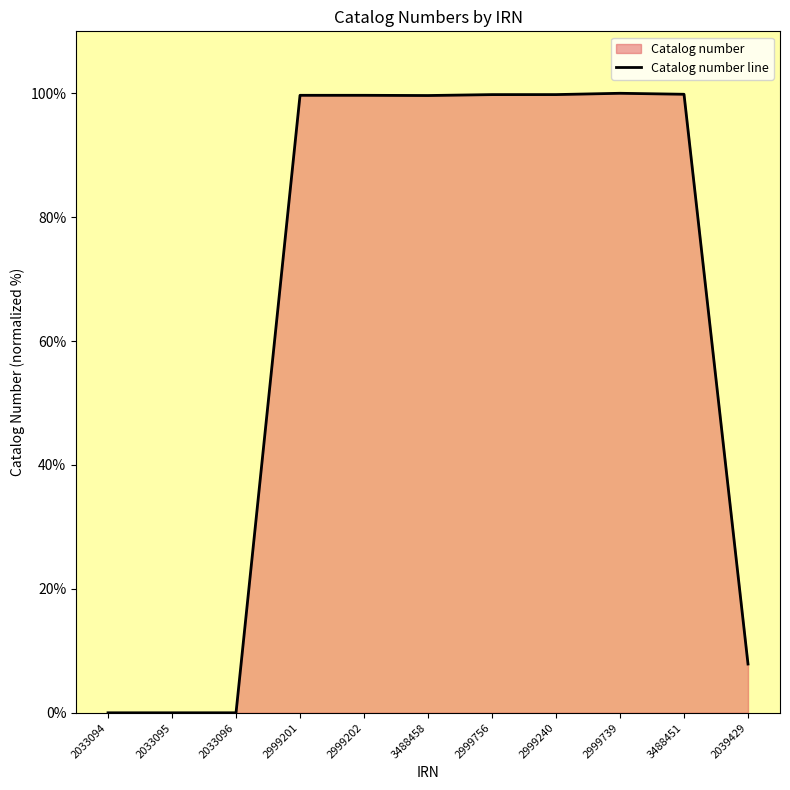

Where is the first local minimum?

3488458